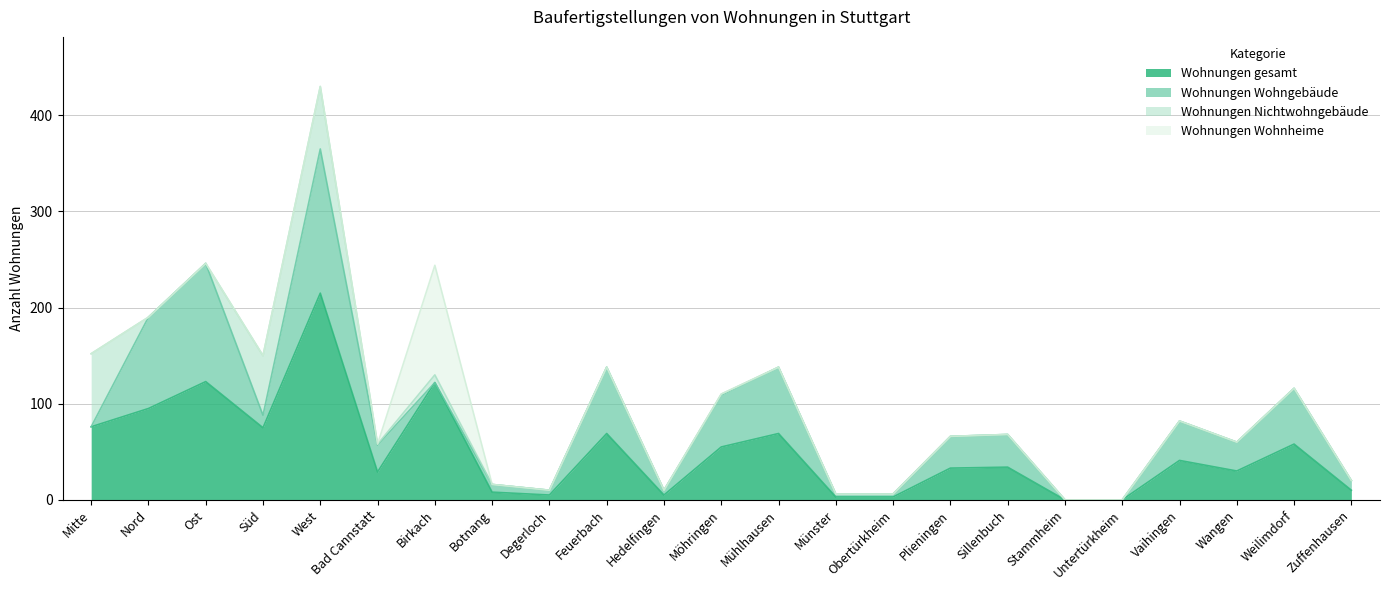

What position from the left is Möhringen?

12